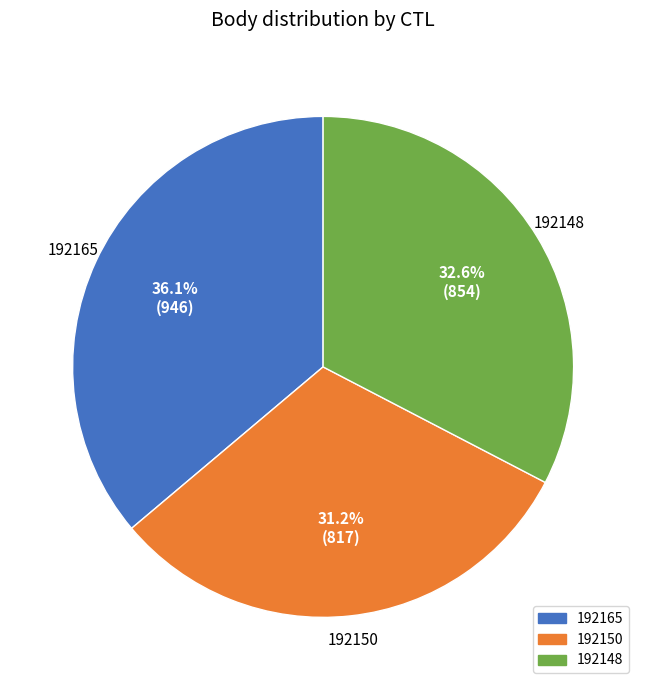

To the nearest percent, what portion does 192165 represent?

36%